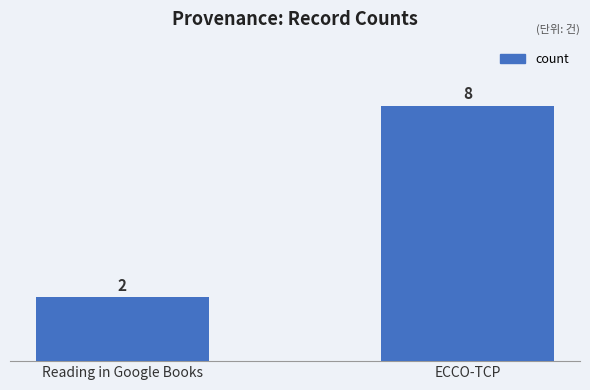

Which has a higher value, ECCO-TCP or Reading in Google Books?

ECCO-TCP